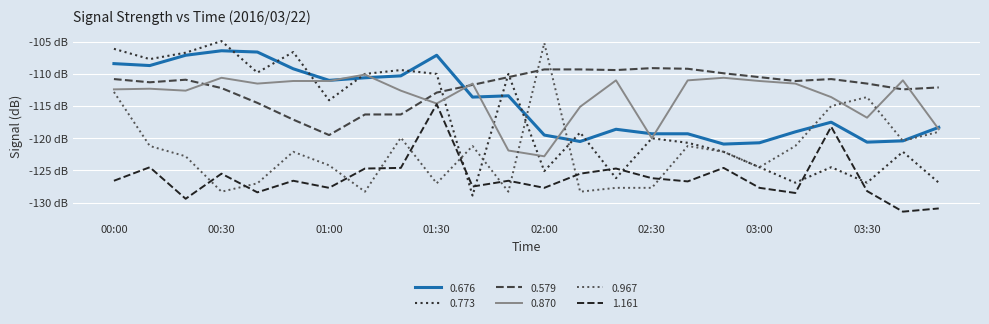

What are all the series names shown in the legend?

0.676, 0.773, 0.579, 0.870, 0.967, 1.161